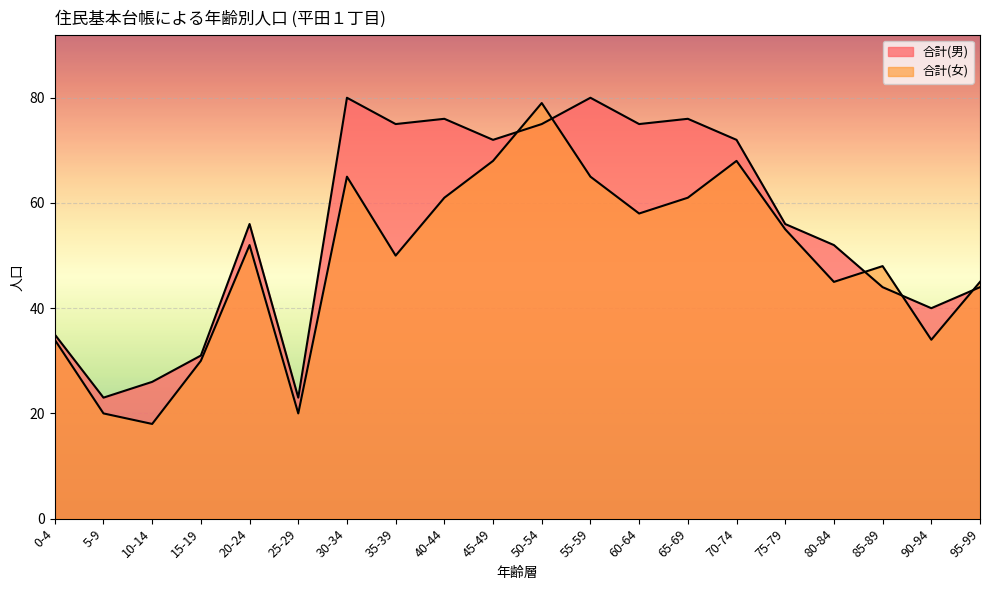

Reading left to right, transcribe all the data shown in this chart.

合計(男): 0-4=35	5-9=23	10-14=26	15-19=31	20-24=56	25-29=23	30-34=80	35-39=75	40-44=76	45-49=72	50-54=75	55-59=80	60-64=75	65-69=76	70-74=72	75-79=56	80-84=52	85-89=44	90-94=40	95-99=44
合計(女): 0-4=34	5-9=20	10-14=18	15-19=30	20-24=52	25-29=20	30-34=65	35-39=50	40-44=61	45-49=68	50-54=79	55-59=65	60-64=58	65-69=61	70-74=68	75-79=55	80-84=45	85-89=48	90-94=34	95-99=45